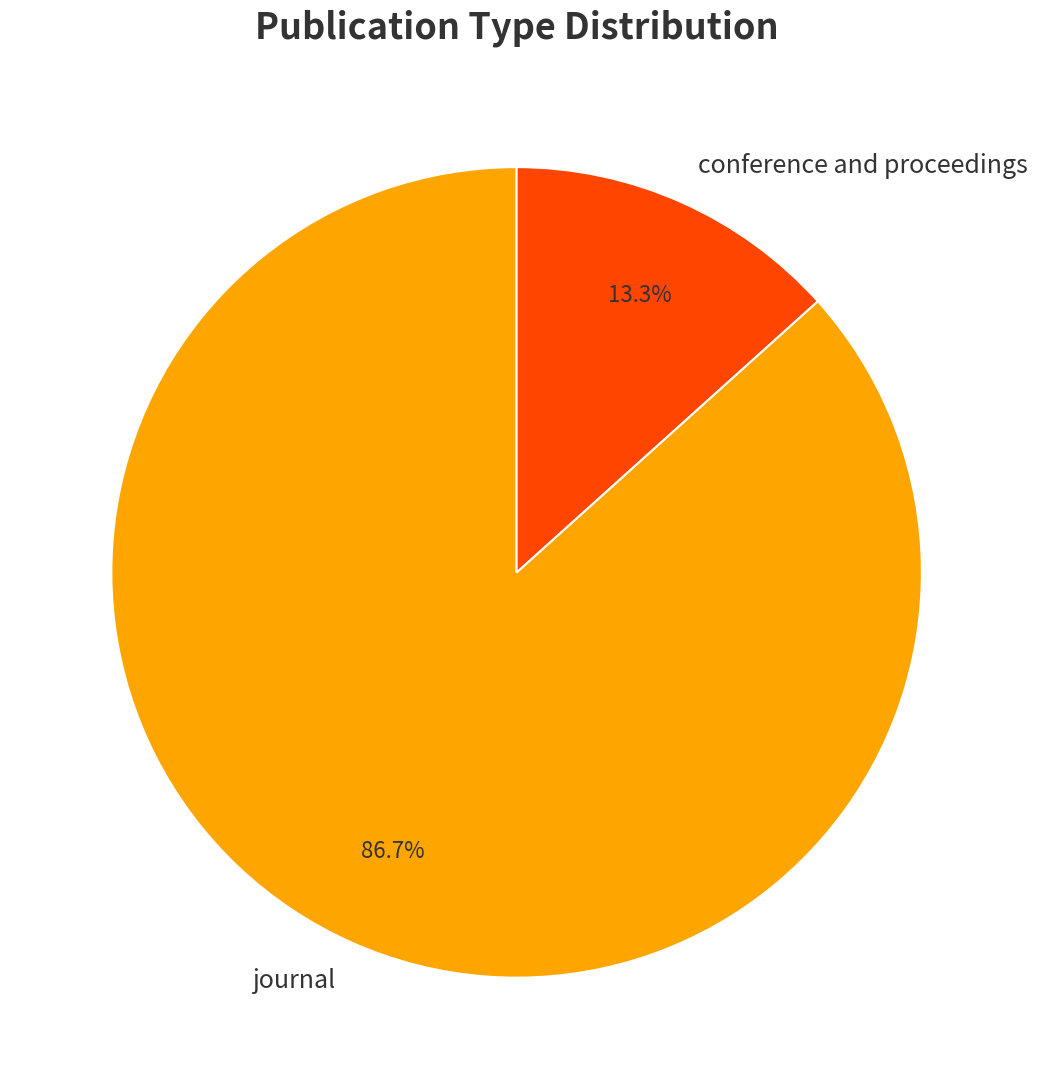

What percentage is NOT represented by journal?

13.3%